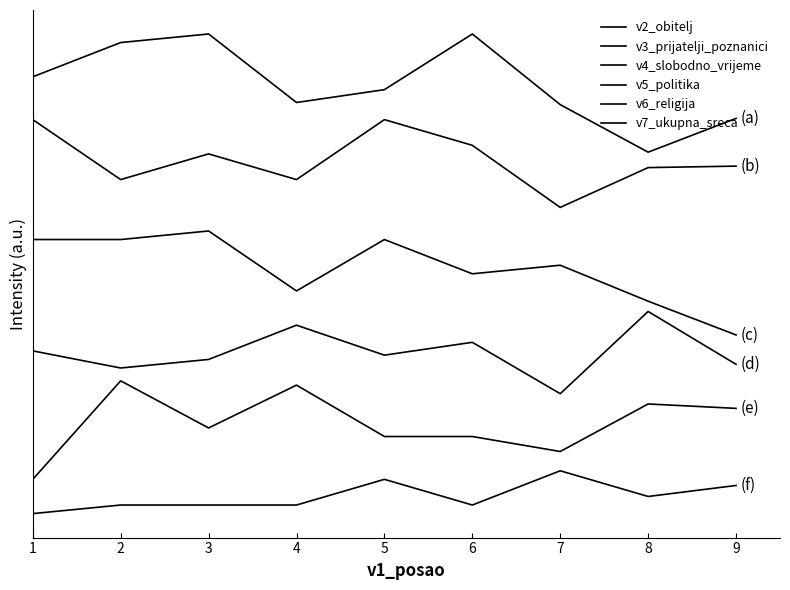

Is this an area chart (filled region under the line)?

No